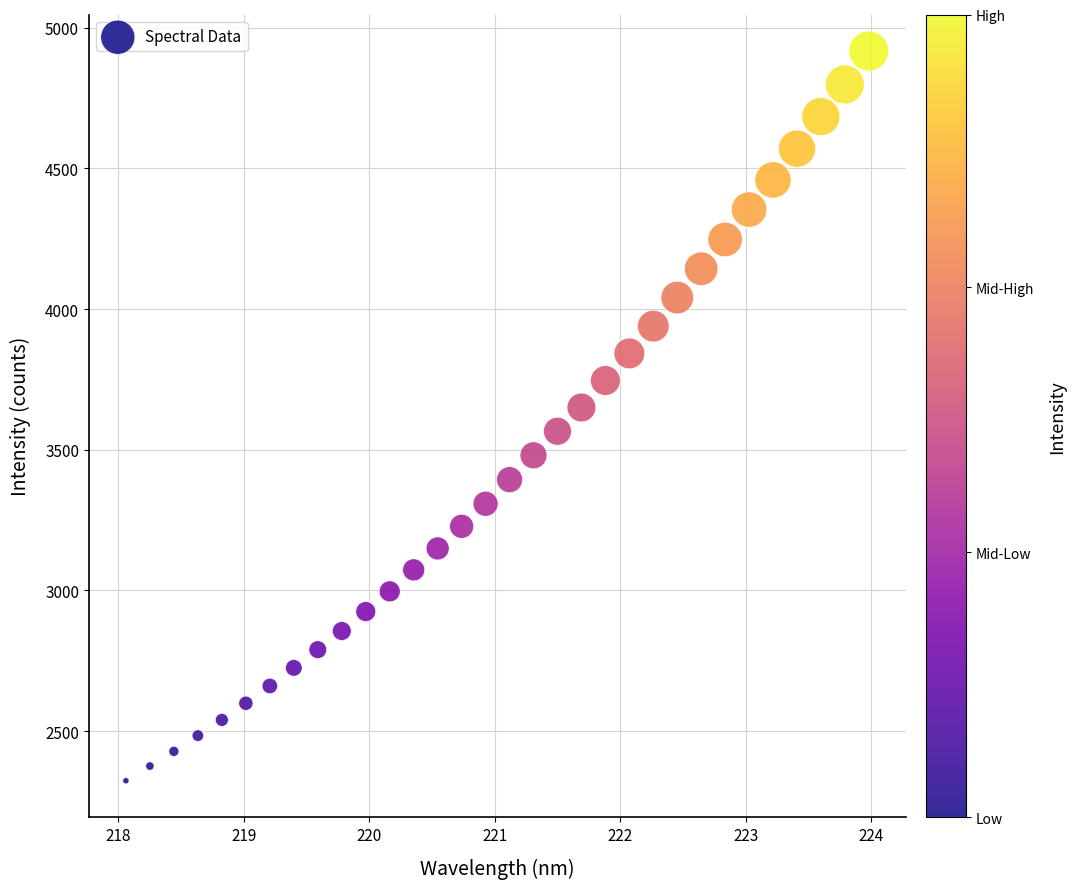

What is the range of X values (max minus min)?

5.9